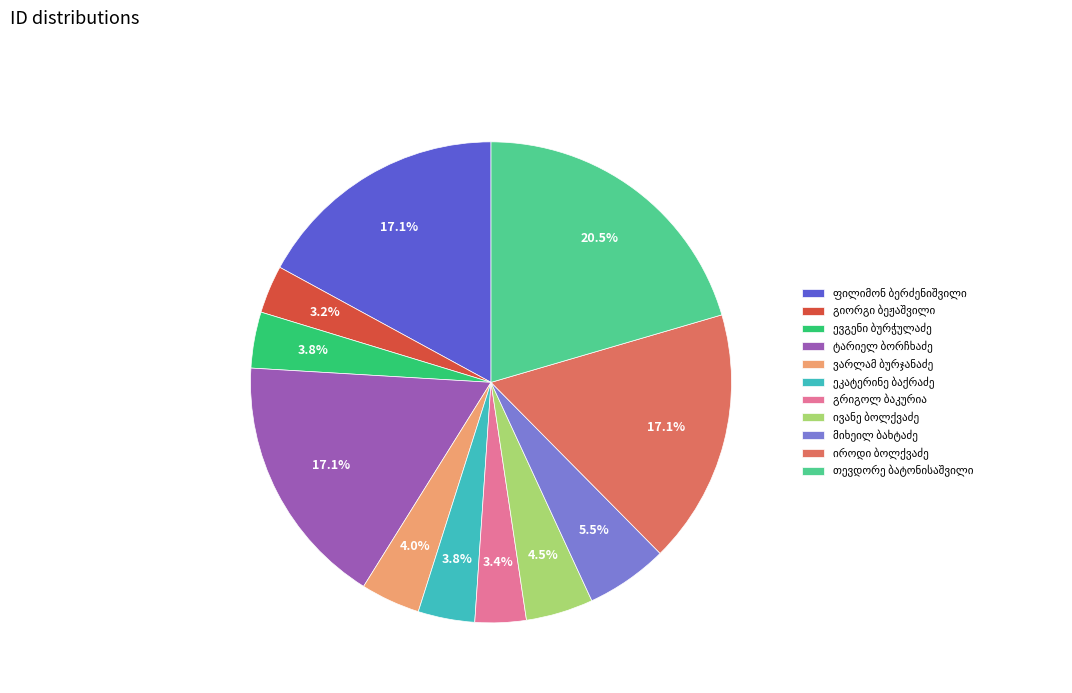

Does any single category account for the majority?

No